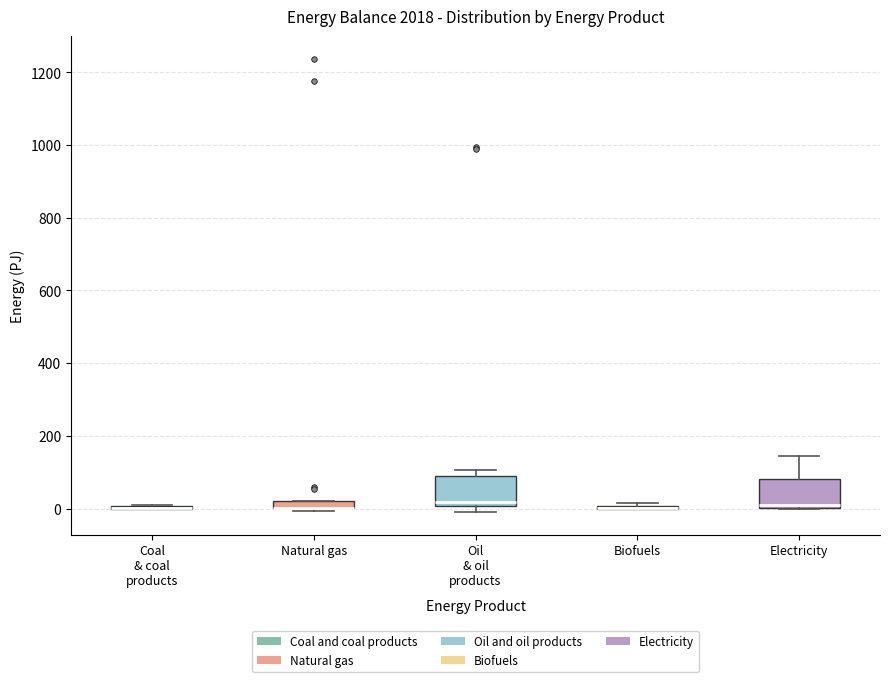

Where is the lower edge of the box for Electricity on the y-axis? The values are not printed on the chart, so give them approximately, as read against the axis.

0